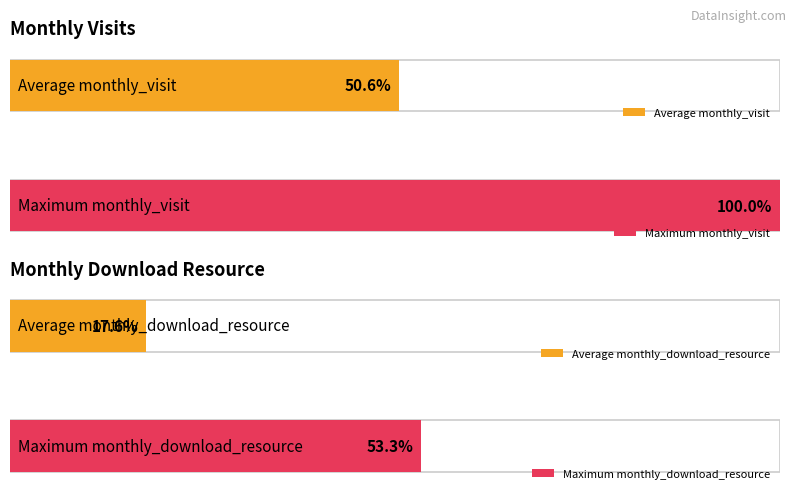

Does the chart contain any negative values?

No